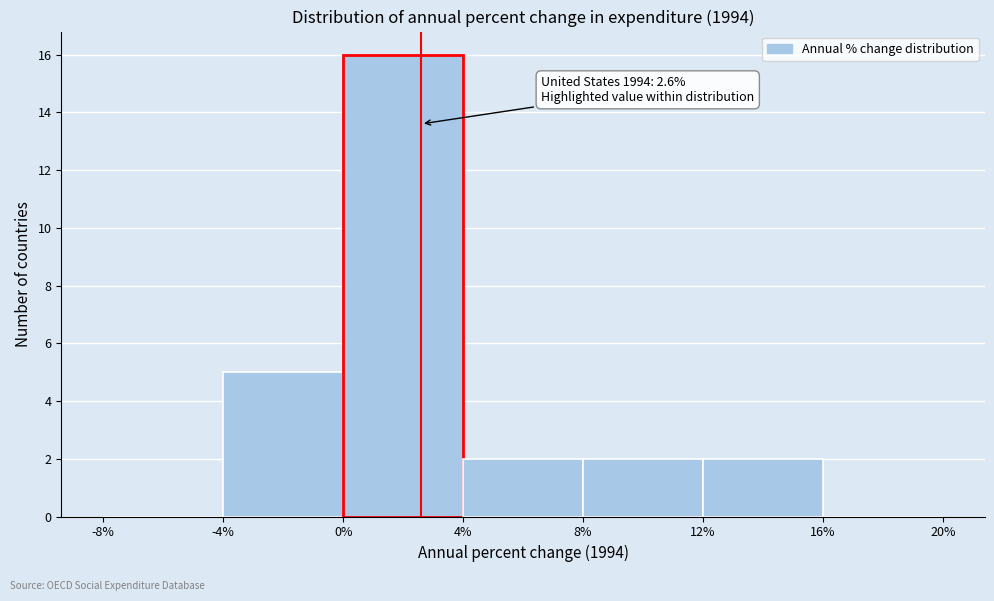

Which range on the x-axis has the tallest bar?

0% to 4%